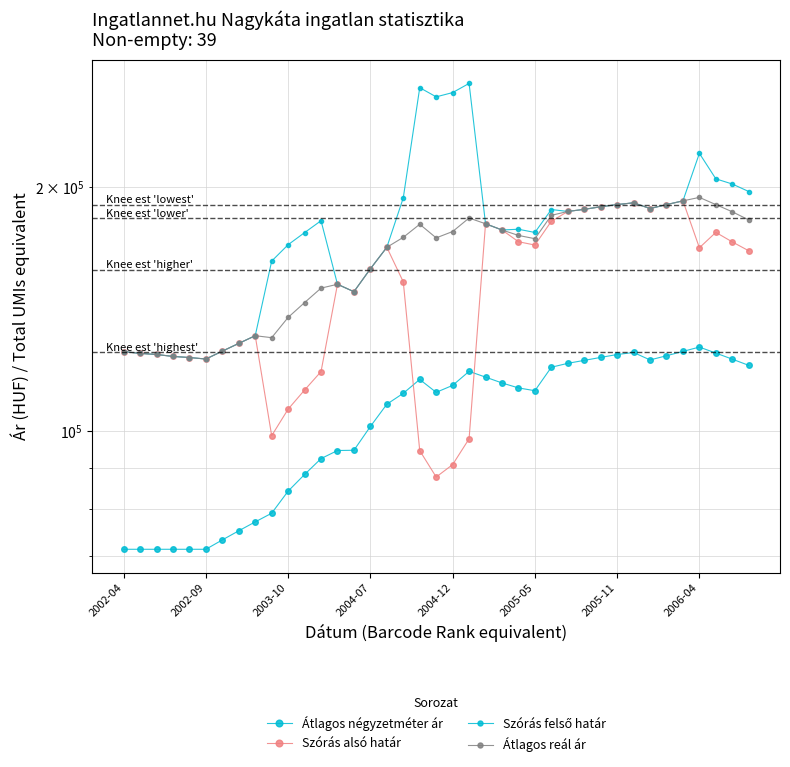

Which series has the largest range (max minus min)?

Szórás felső határ